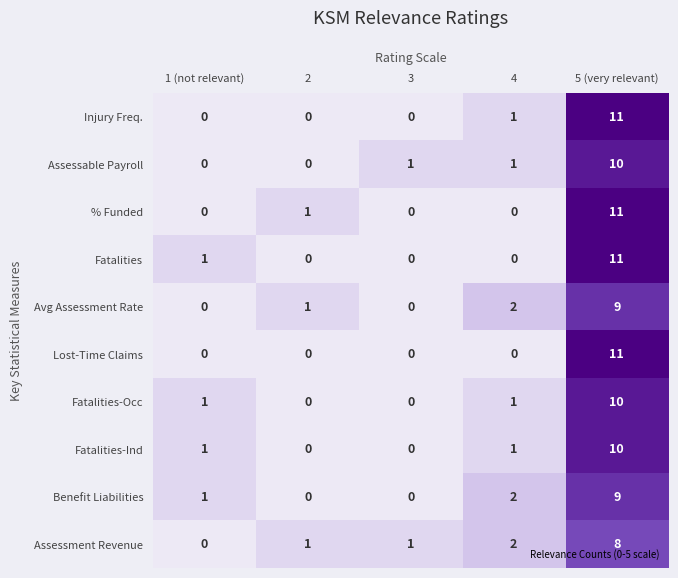

True or false: Fatalities-Occ has a value of 0 at 3.

True